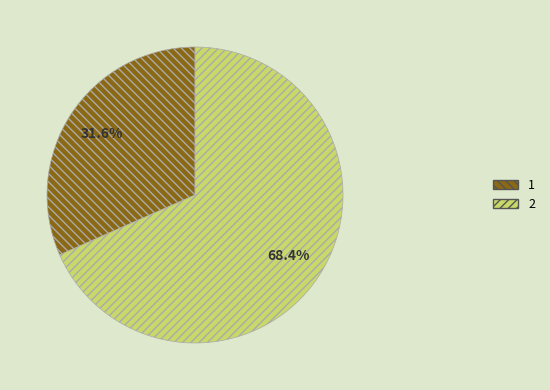

Count the number of slices in the pie.

2